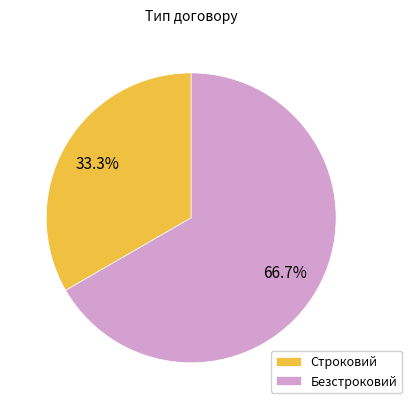

To the nearest percent, what is the combined percentage of Строковий and Безстроковий?

100%